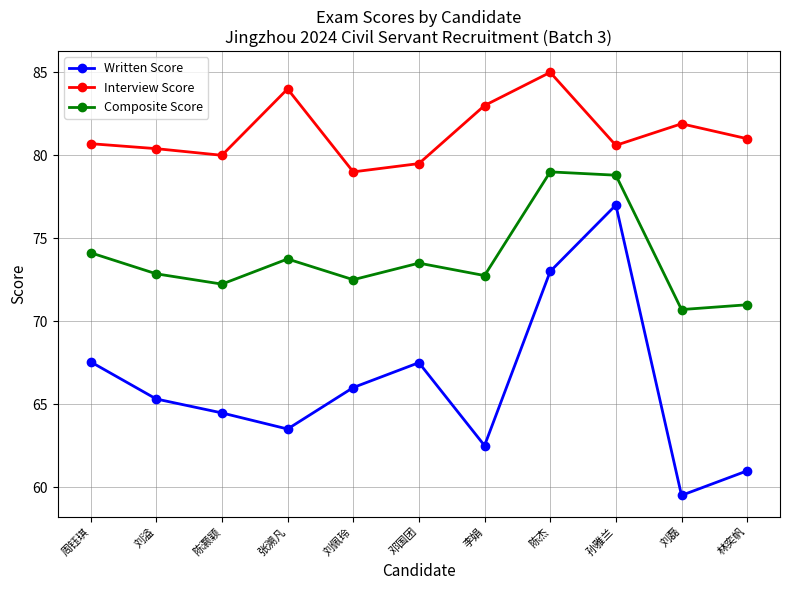

What is the label of the 7th point from the left?

李娟